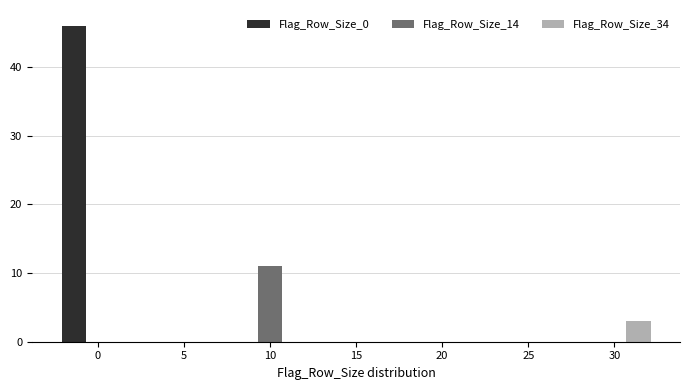

Reading right to left, list all the values displayed in this chart.

Flag_Row_Size_0: 30=0	25=0	20=0	15=0	10=0	5=0	0=46
Flag_Row_Size_14: 30=0	25=0	20=0	15=0	10=11	5=0	0=0
Flag_Row_Size_34: 30=3	25=0	20=0	15=0	10=0	5=0	0=0